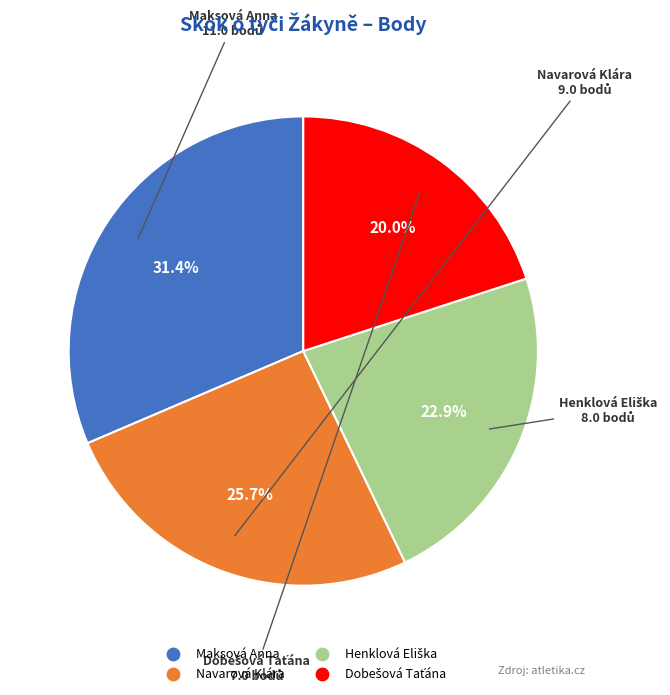

To the nearest percent, what portion does Navarová Klára represent?

26%